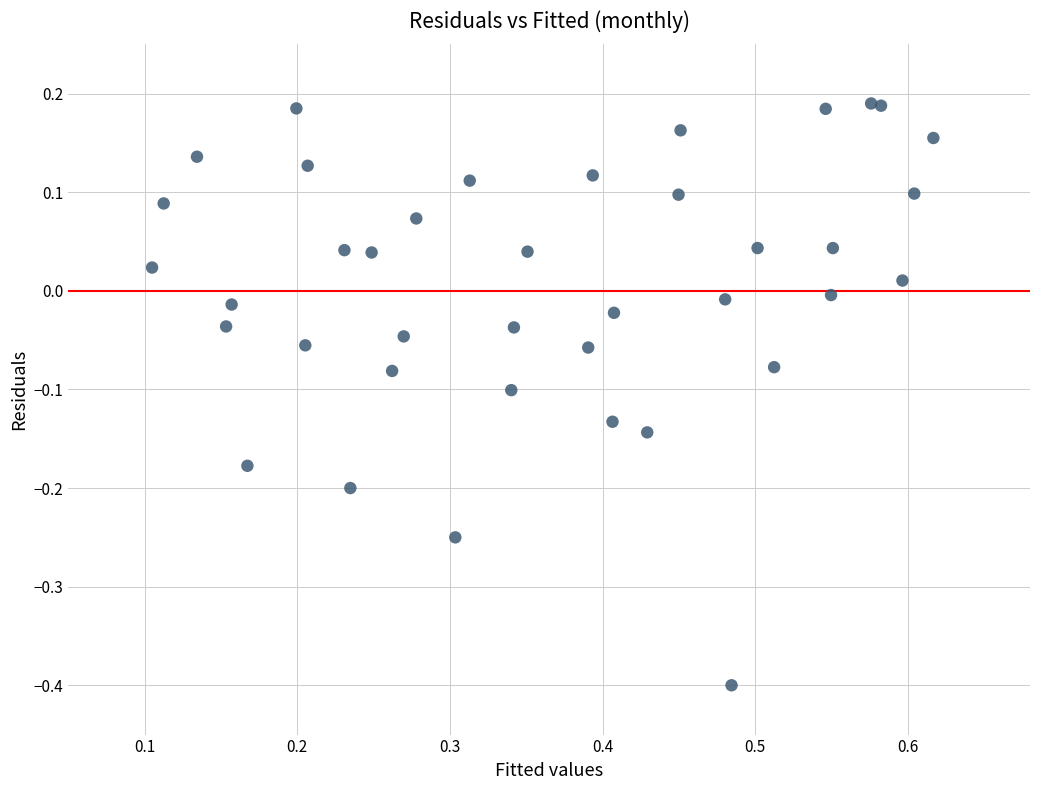

What is the range of X values (max minus min)?

0.5